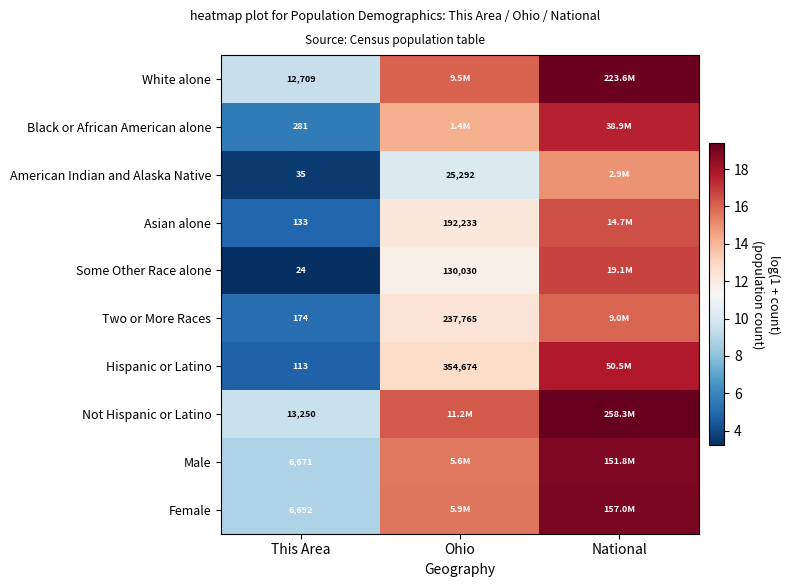

Rank the series at This Area from lowest to highest value.

Some Other Race alone, American Indian and Alaska Native, Hispanic or Latino, Asian alone, Two or More Races, Black or African American alone, Male, Female, White alone, Not Hispanic or Latino